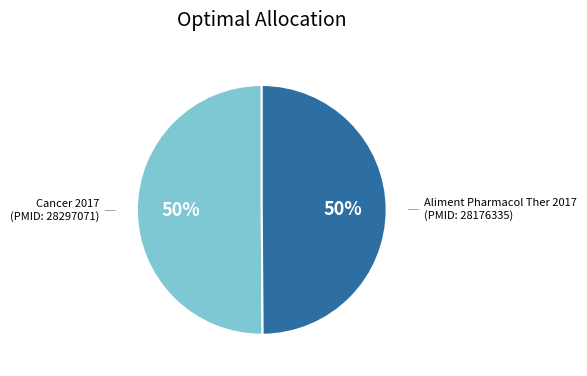

To the nearest percent, what is the average slice percentage?

50%